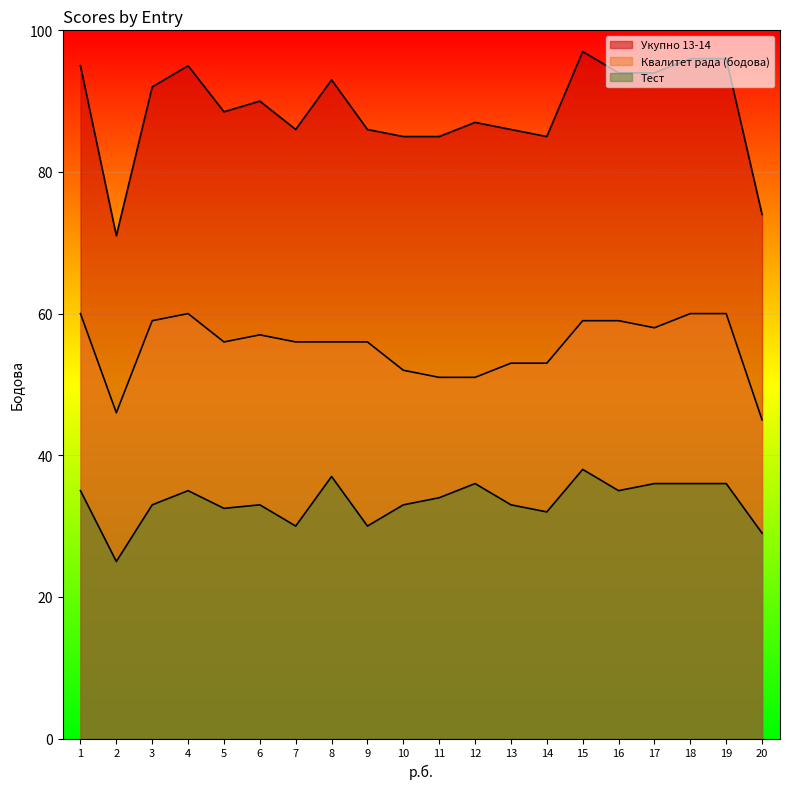

True or false: Укупно 13-14 has a value of 135.4 at 14.

False